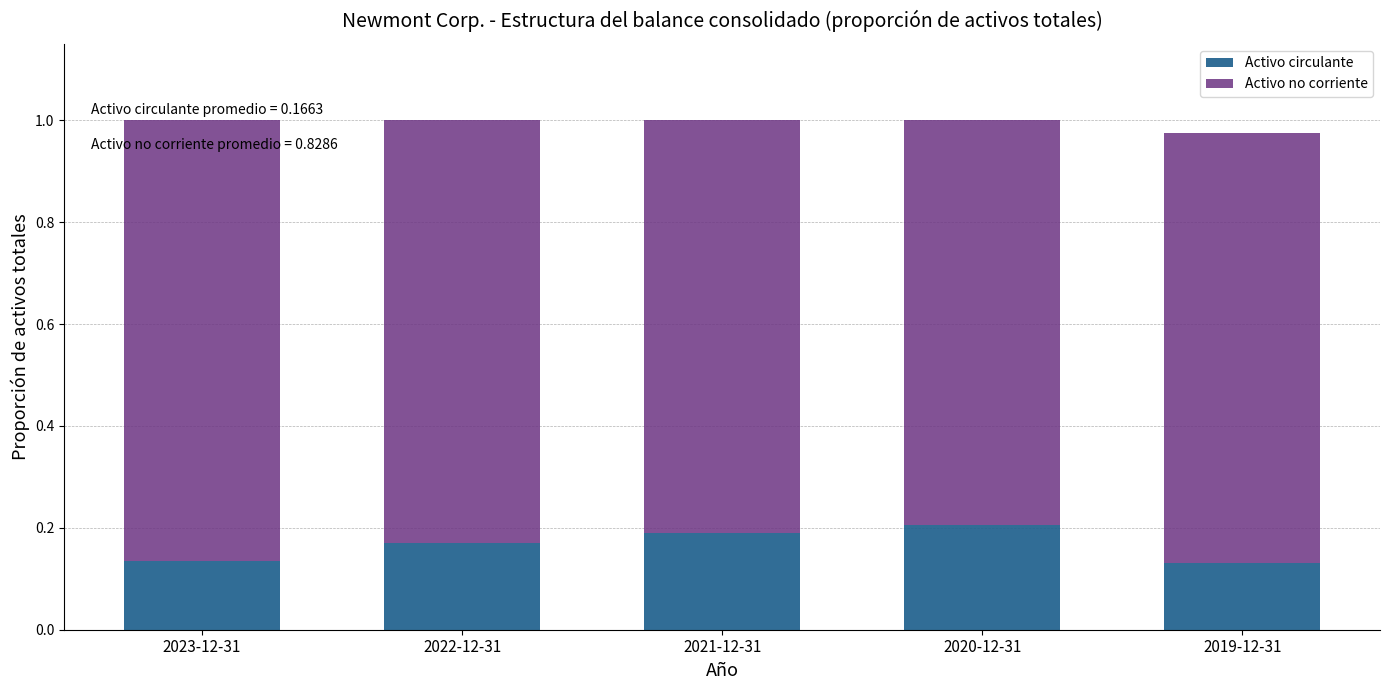

What is the total value across all series at 2021-12-31?

1.0